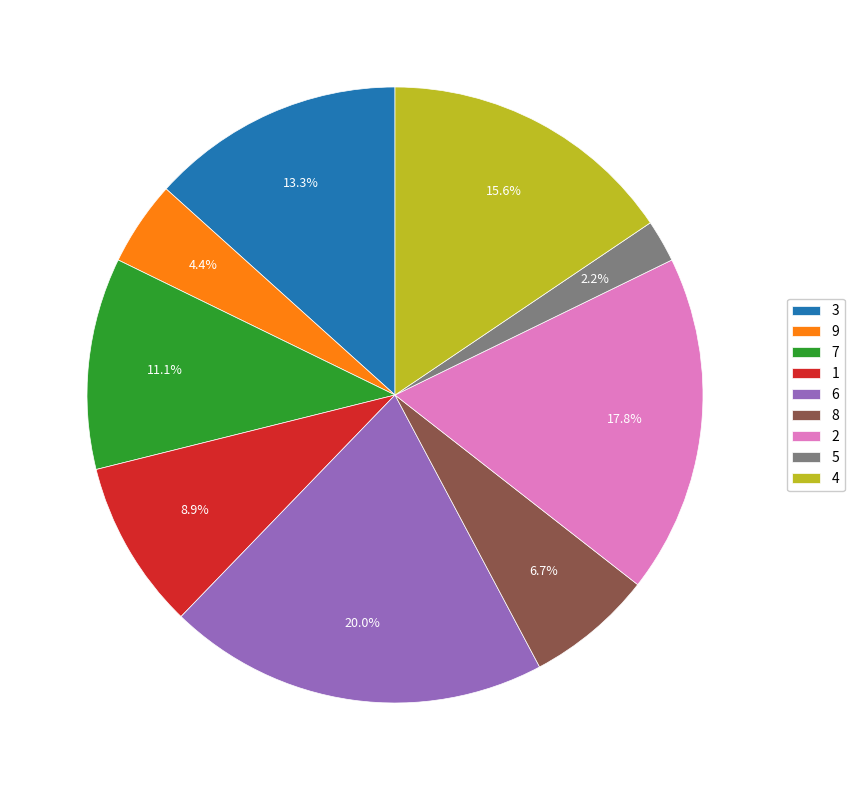

How many slices are in this pie chart?

9